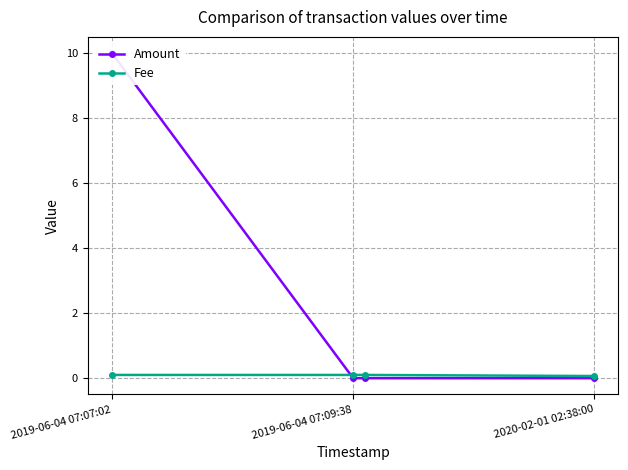

Read the Fee value at 2020-02-01 02:38:00.

0.1